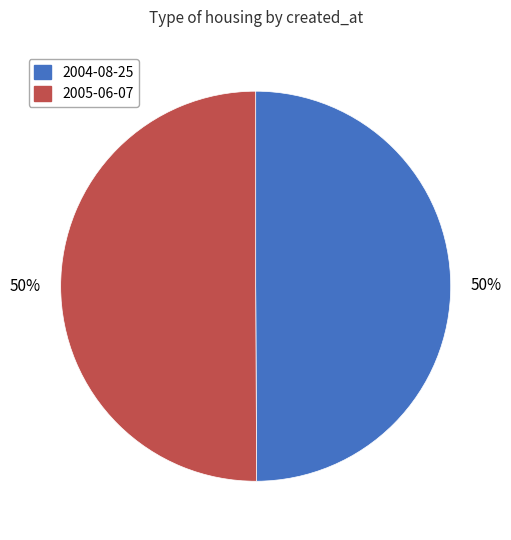

To the nearest percent, what is the average slice percentage?

50%